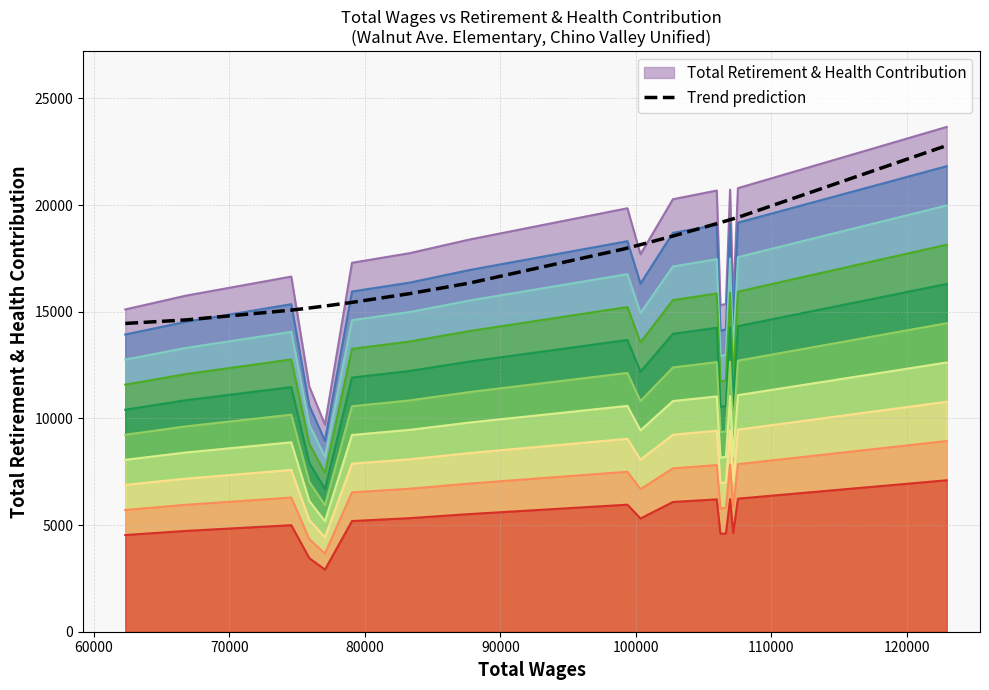

What is the minimum value shown in the chart?

2913.0